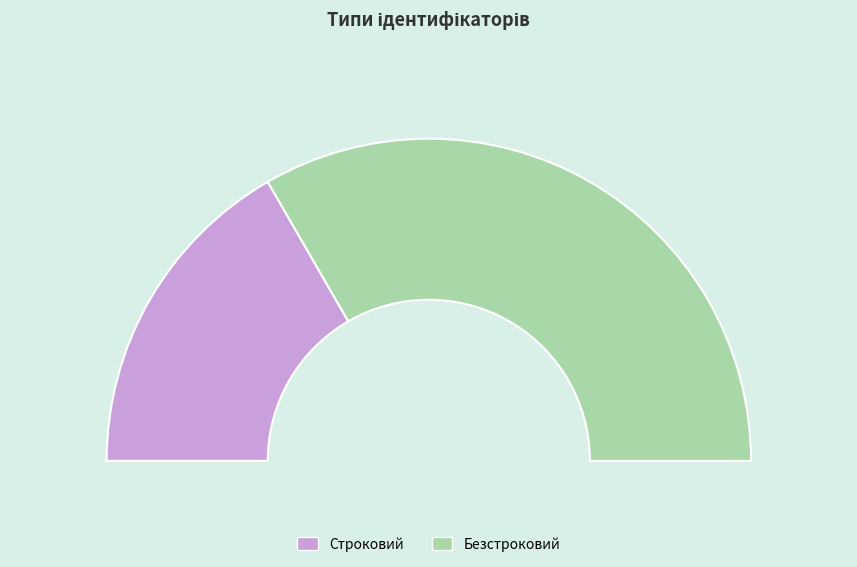

Is the sum of Строковий and Безстроковий greater than half?

Yes